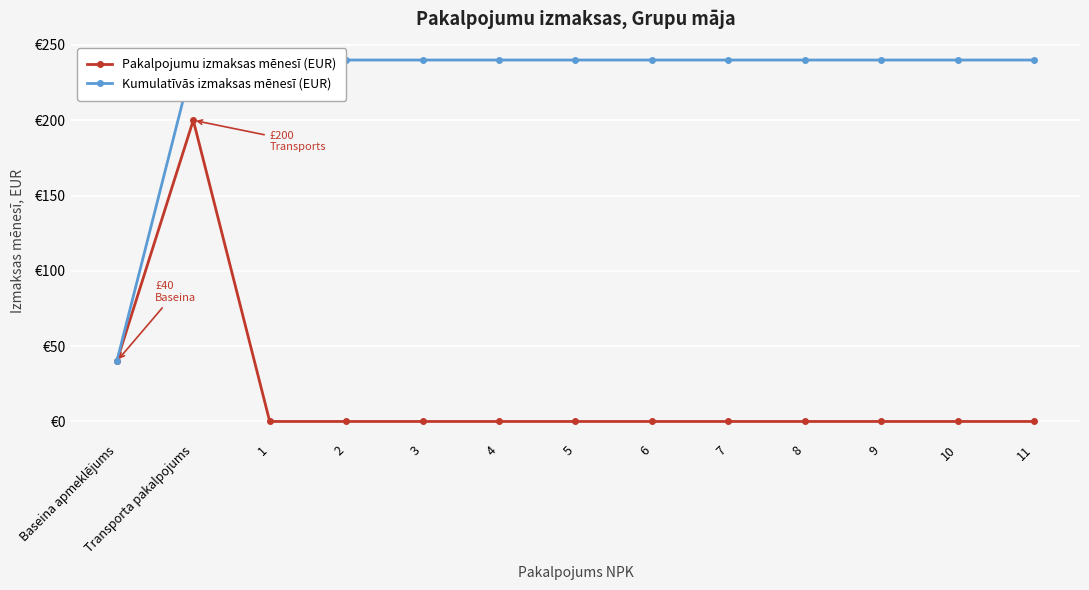

Which series has the widest spread of values?

Pakalpojumu izmaksas mēnesī (EUR)